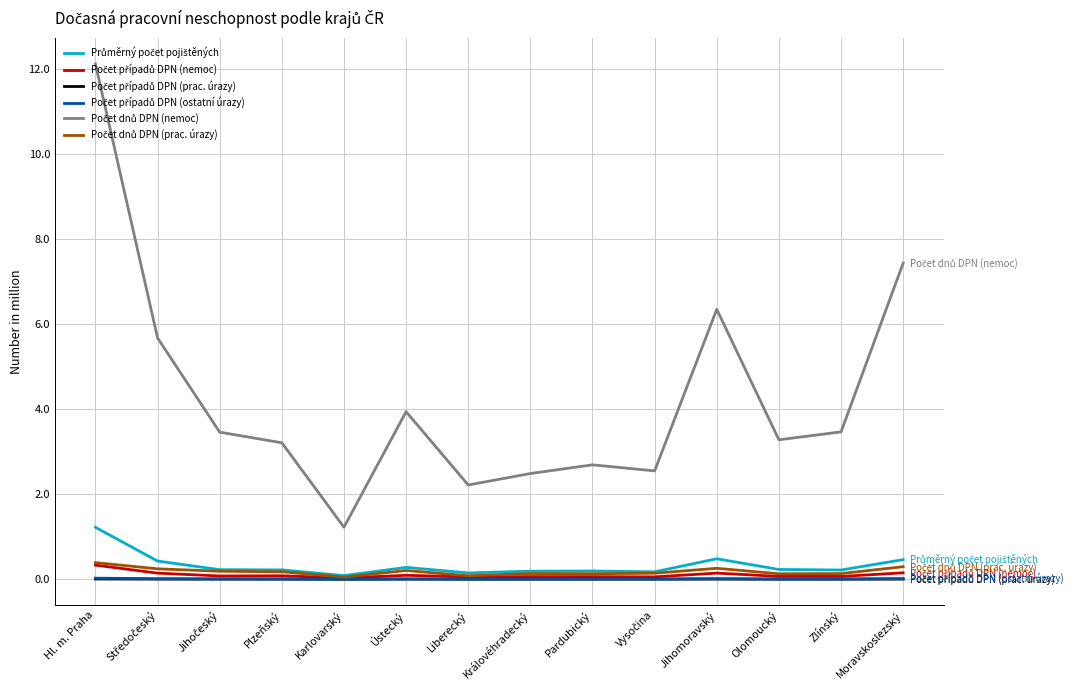

What is the highest value of the Počet dnů DPN (prac. úrazy) series?

392273.0